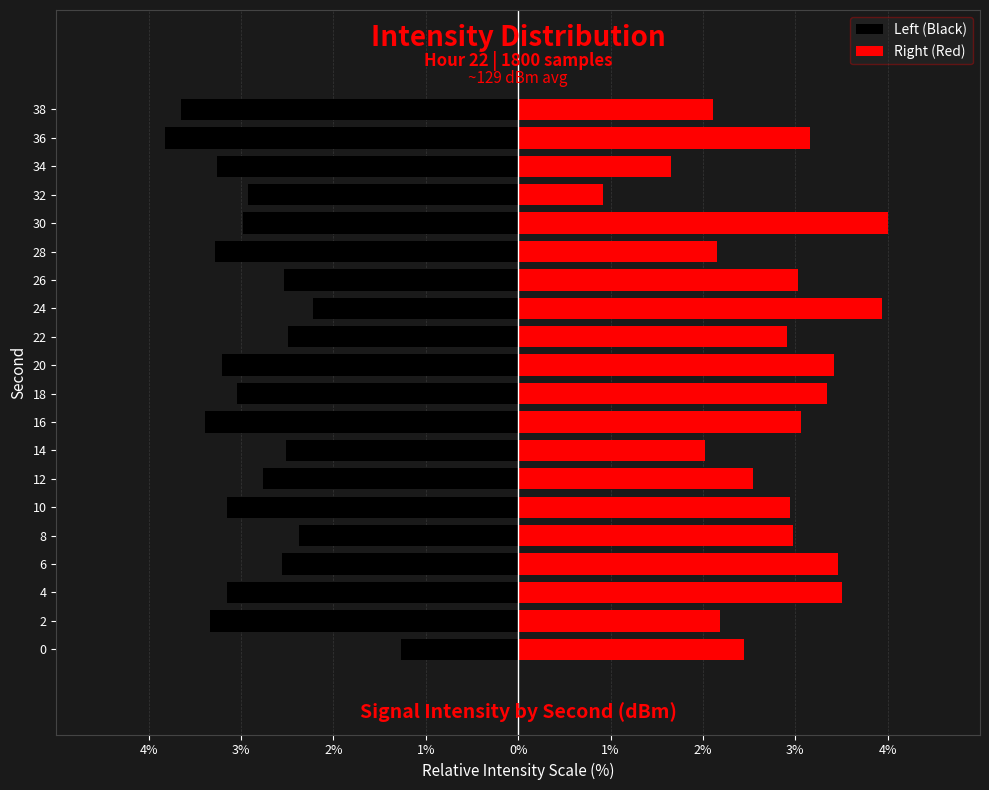

How many bars are there in total?

40